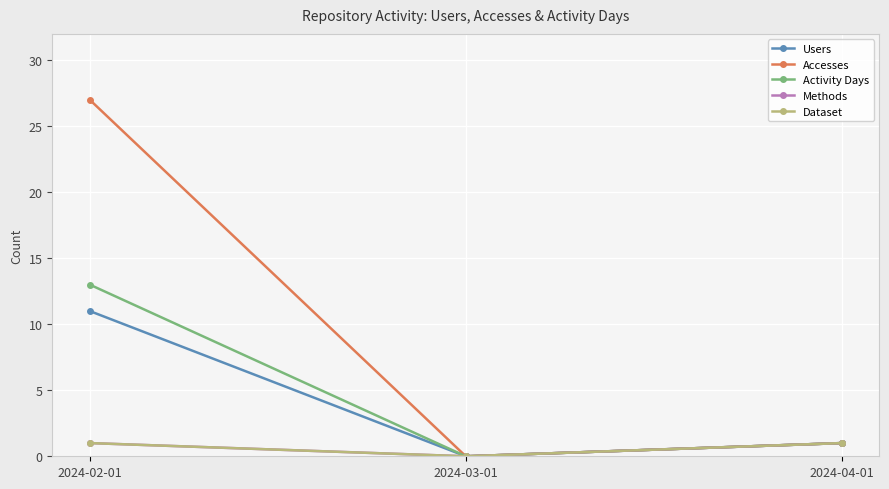

List the labels in order of Dataset value, largest first.

2024-02-01, 2024-04-01, 2024-03-01